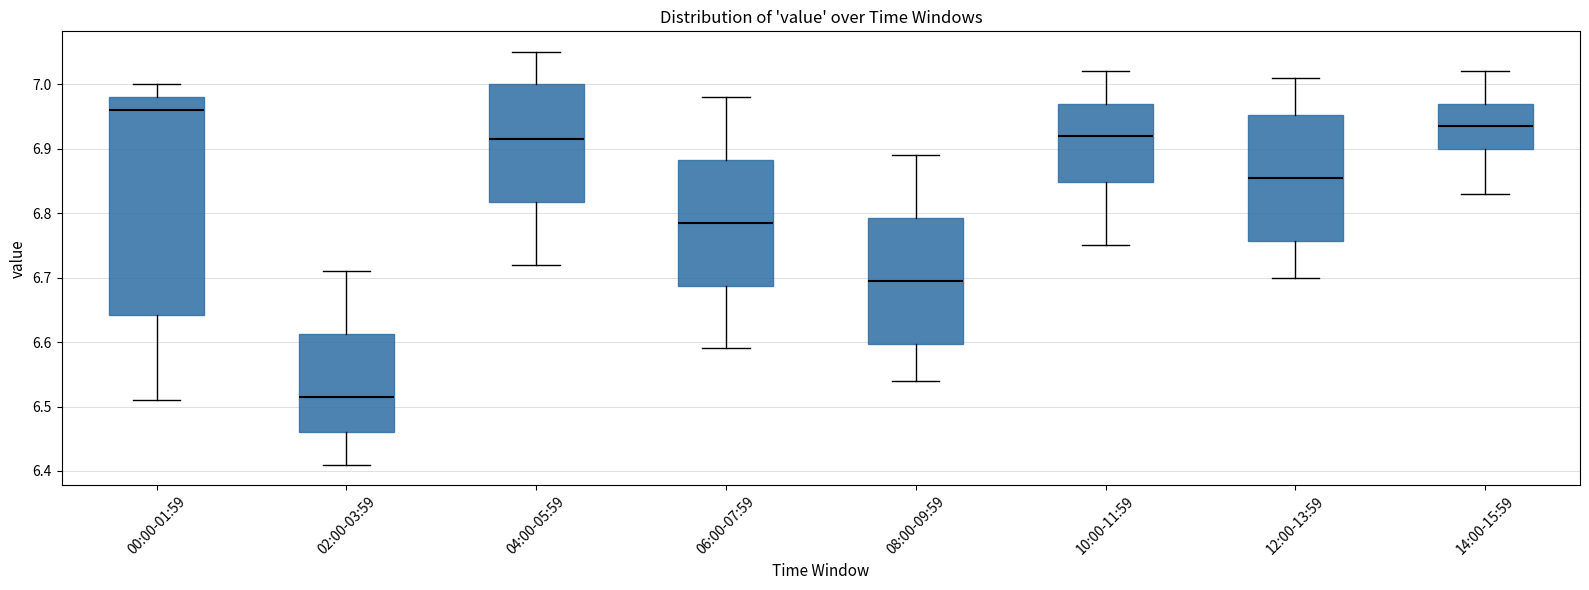

Reading left to right, read every box against the y-axis: the position of its median line, the range the box covers, and the ends of its whiskers. The values are not printed on the chart, so give them approximately, as read against the axis.

00:00-01:59: median 6.96, box 6.64 to 6.98, whiskers 6.51 to 7.00
02:00-03:59: median 6.52, box 6.46 to 6.61, whiskers 6.41 to 6.71
04:00-05:59: median 6.92, box 6.82 to 7.00, whiskers 6.72 to 7.05
06:00-07:59: median 6.79, box 6.69 to 6.88, whiskers 6.59 to 6.98
08:00-09:59: median 6.70, box 6.60 to 6.79, whiskers 6.54 to 6.89
10:00-11:59: median 6.92, box 6.85 to 6.97, whiskers 6.75 to 7.02
12:00-13:59: median 6.86, box 6.76 to 6.95, whiskers 6.70 to 7.01
14:00-15:59: median 6.94, box 6.90 to 6.97, whiskers 6.83 to 7.02